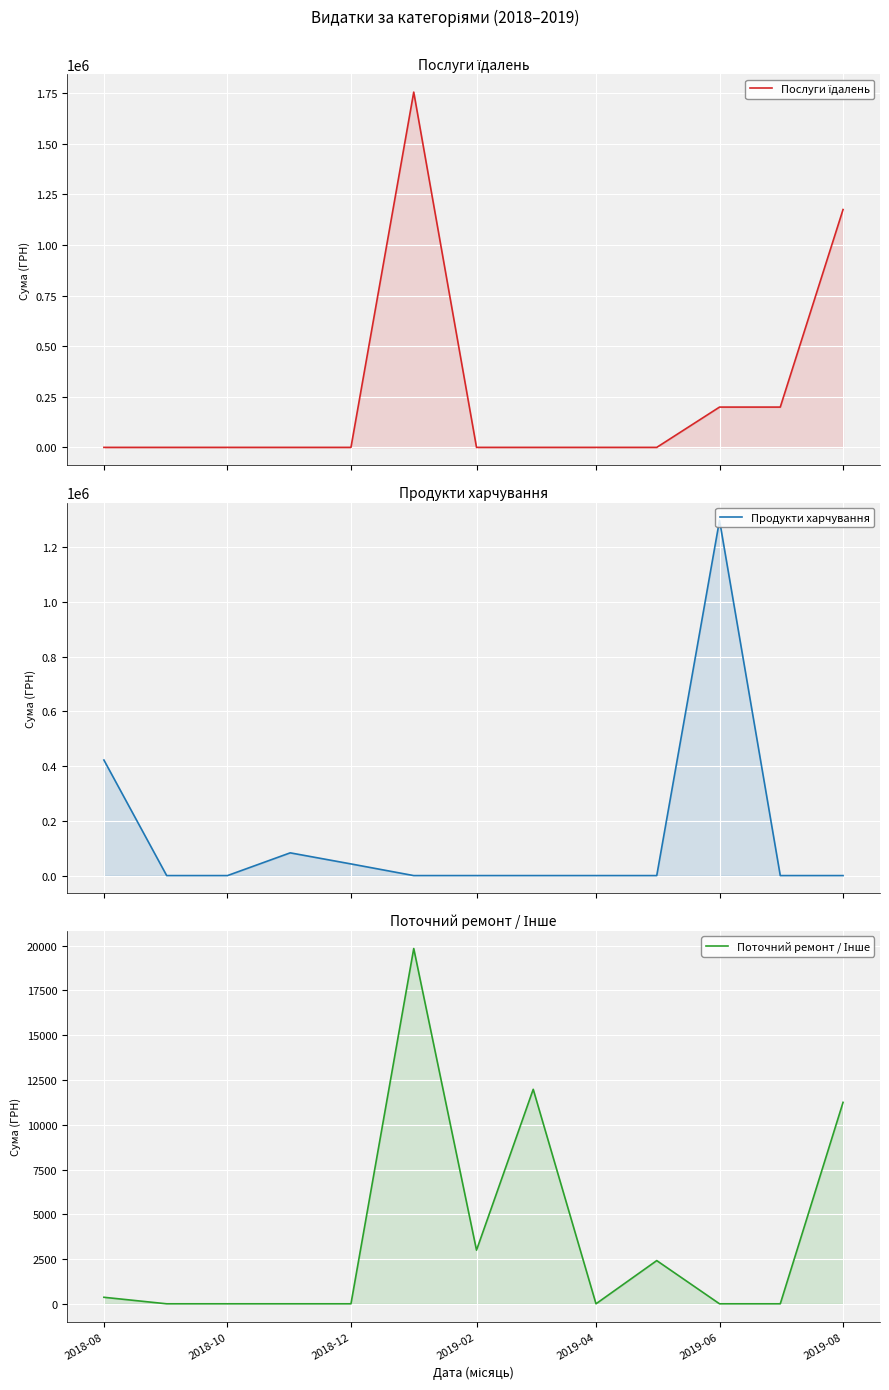

At how many categories does at least one series exceed 1024061?

3